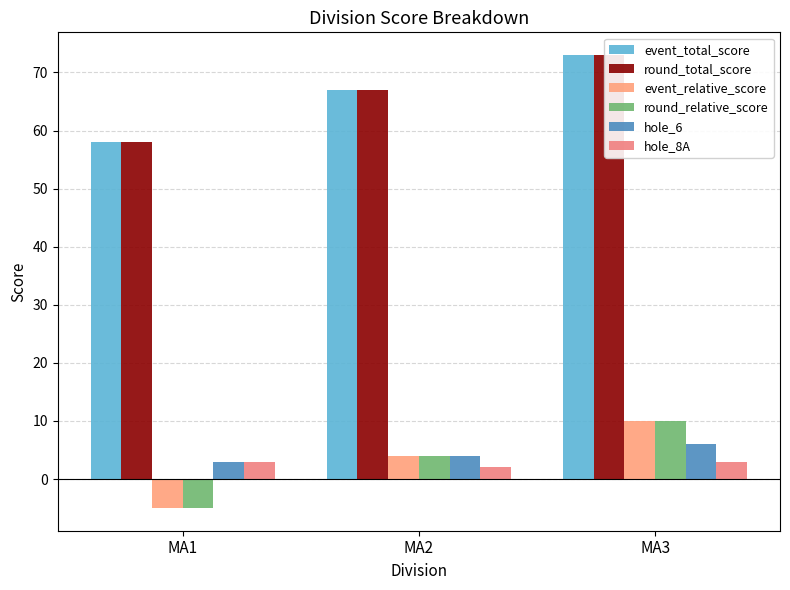

Reading left to right, list all the values displayed in this chart.

event_total_score: MA1=58	MA2=67	MA3=73
round_total_score: MA1=58	MA2=67	MA3=73
event_relative_score: MA1=-5	MA2=4	MA3=10
round_relative_score: MA1=-5	MA2=4	MA3=10
hole_6: MA1=3	MA2=4	MA3=6
hole_8A: MA1=3	MA2=2	MA3=3